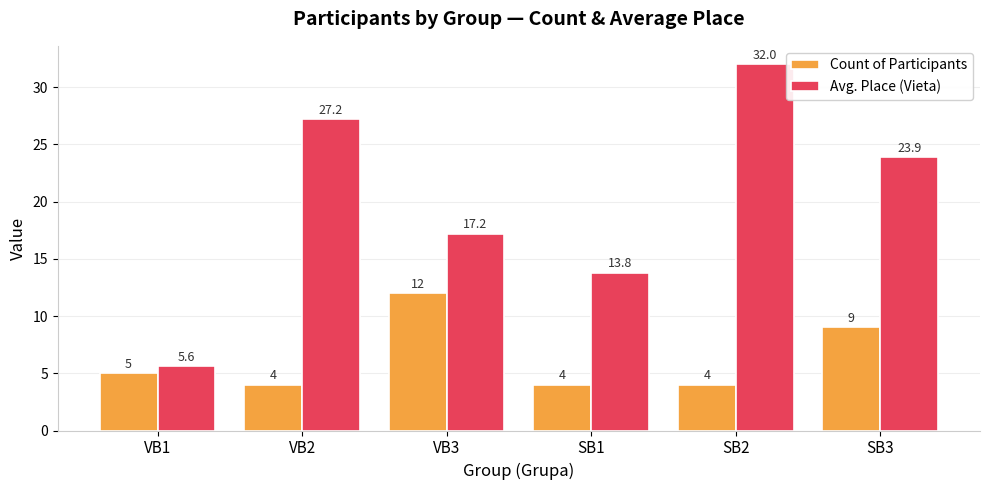

What is the sum of all Avg. Place (Vieta) values?

119.7